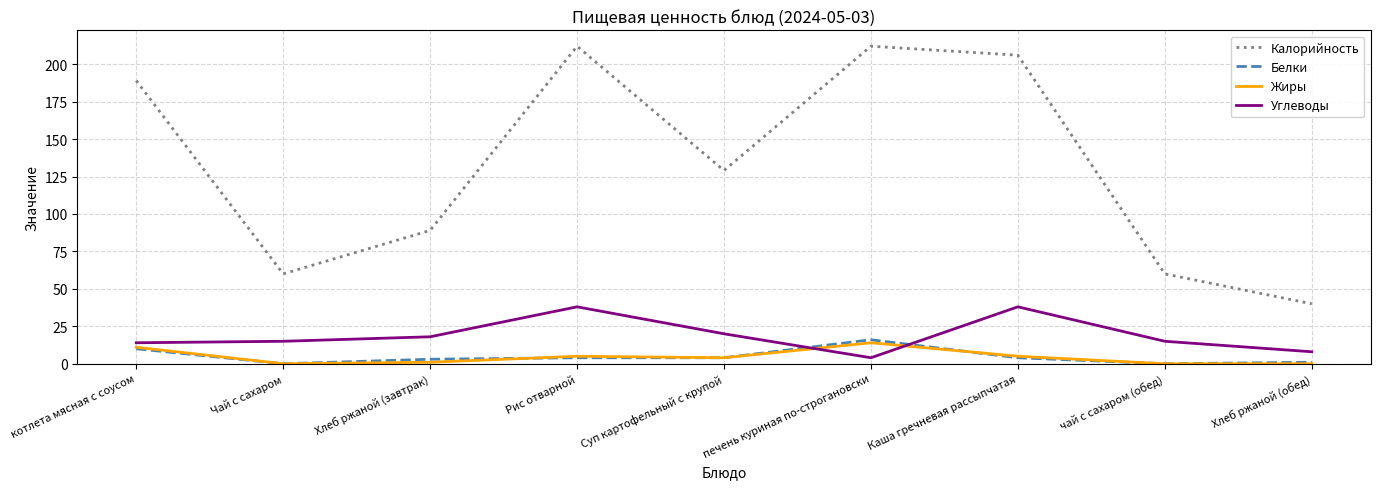

True or false: Калорийность and Белки intersect in this chart.

False